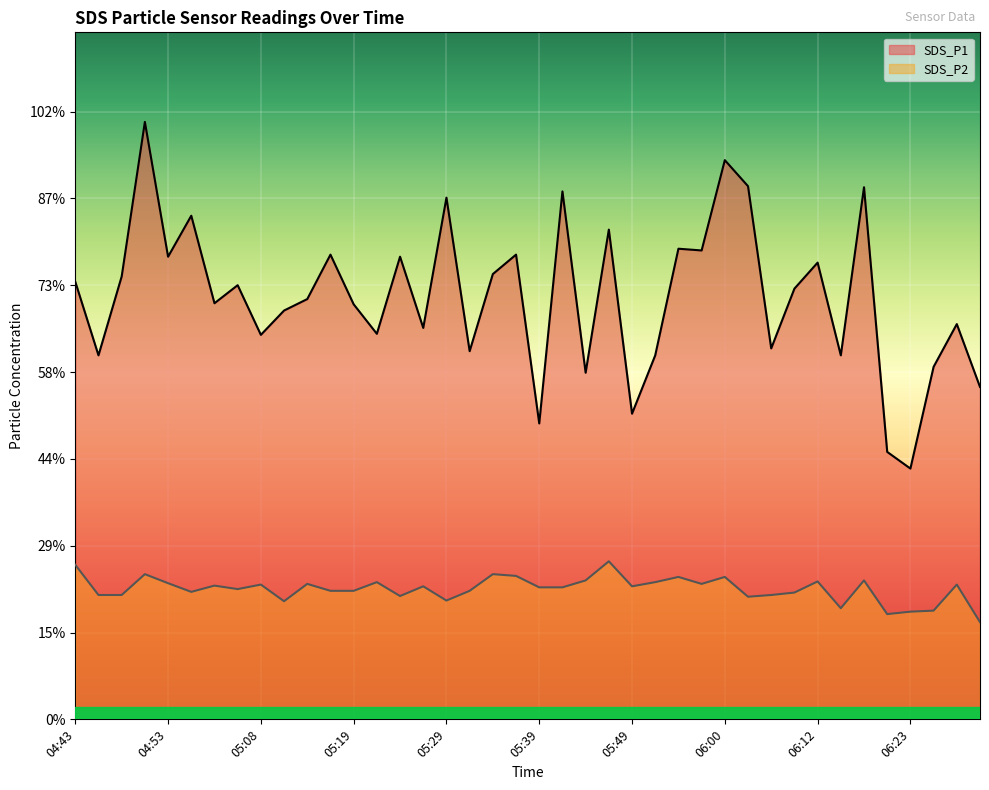

What is the sum of the SDS_P2 values at 04:48 and 05:17?

7.3